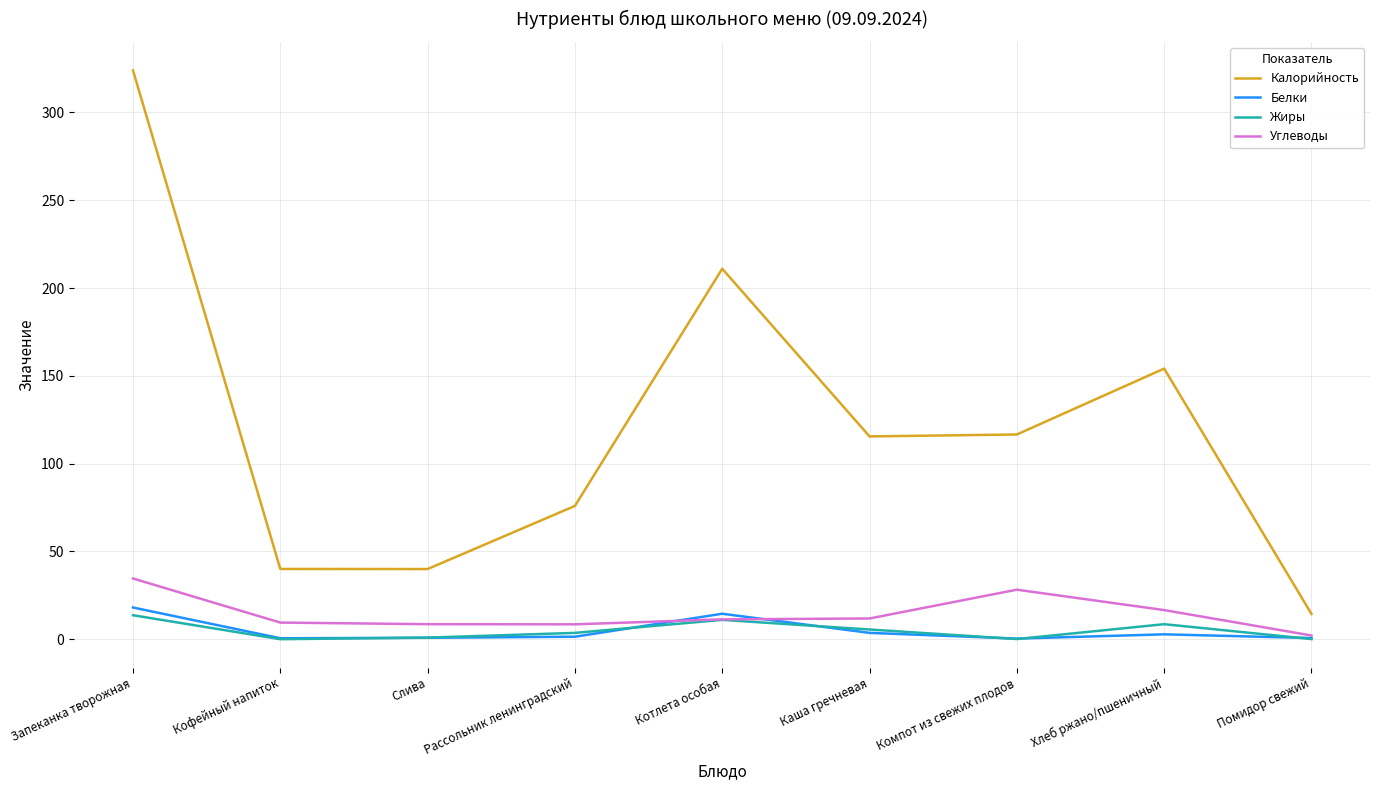

True or false: Белки has a value of 18.1 at Запеканка творожная.

True